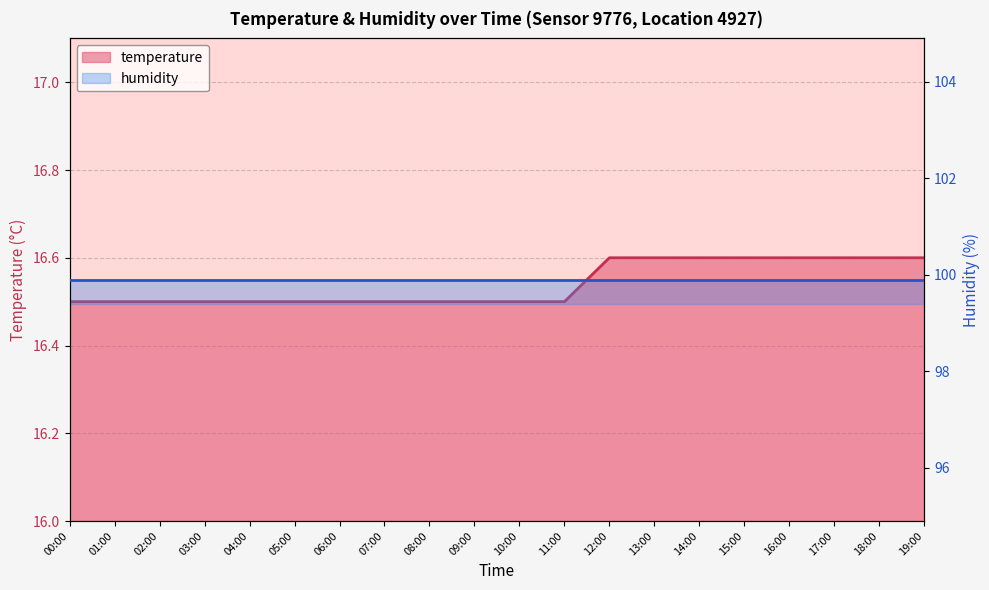

At which label is the value closest to 16?

00:00